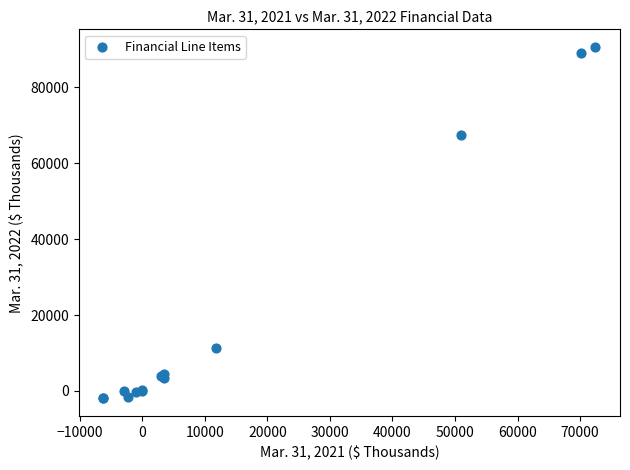

What Y value in the scatter plot is closest to 44339?

67562